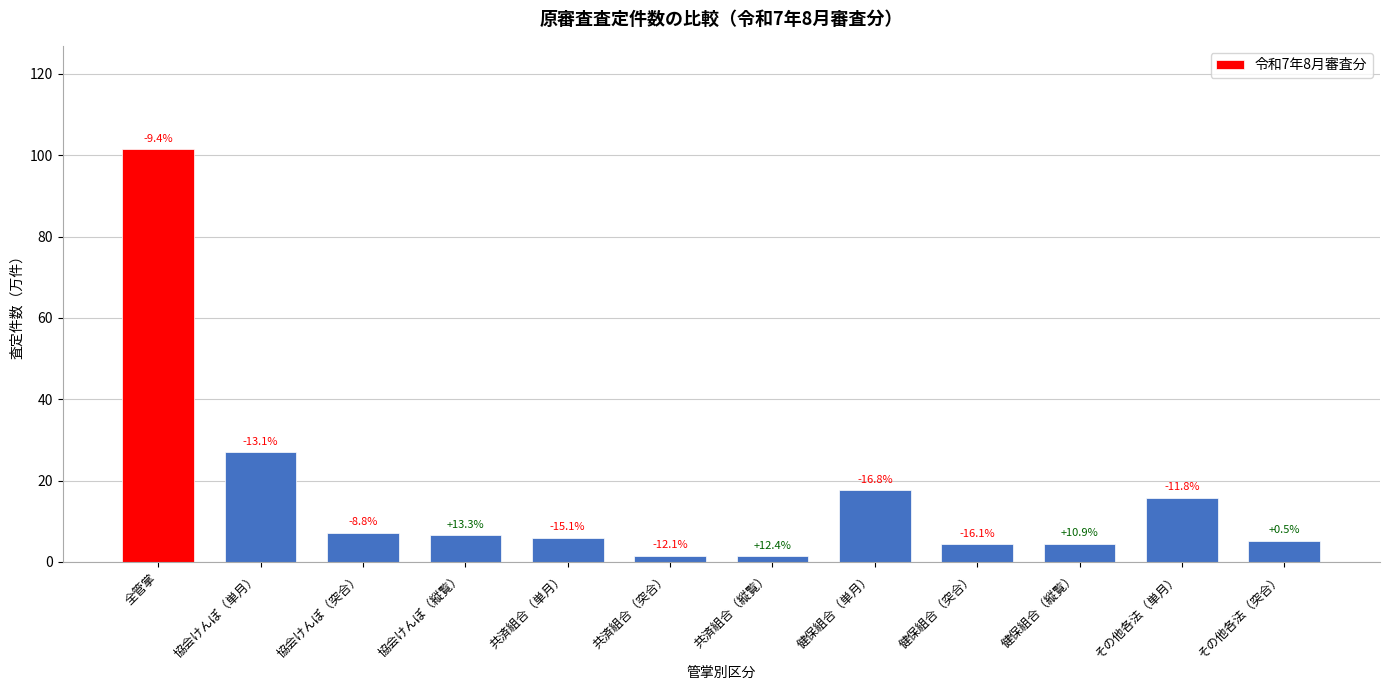

Are the bars horizontal?

No